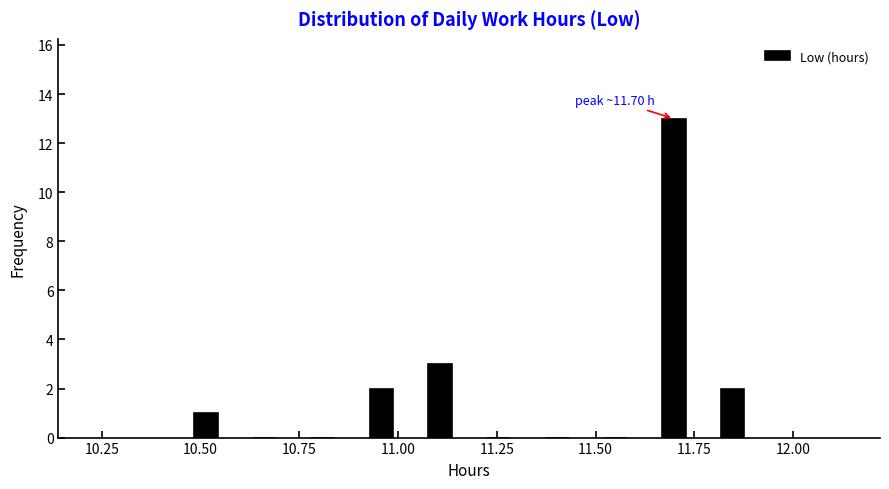

Read against the x-axis, roughly where is the centre of the tallest bar?

11.70